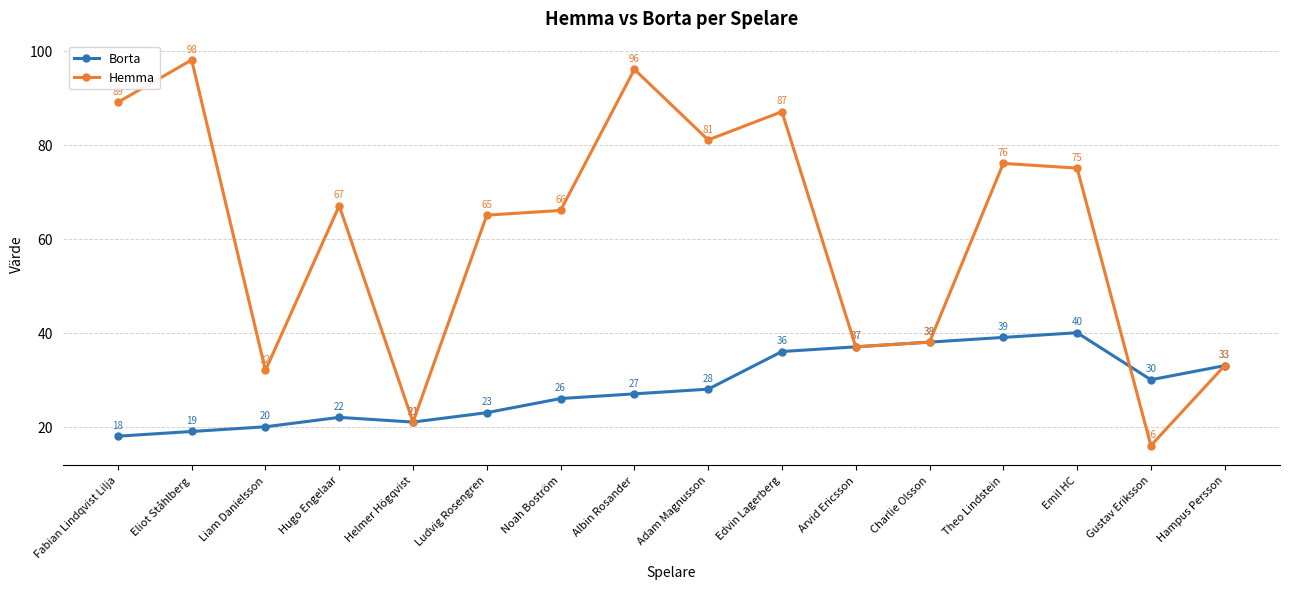

Is the value of Hemma at Hampus Persson greater than the value of Borta at Adam Magnusson?

Yes